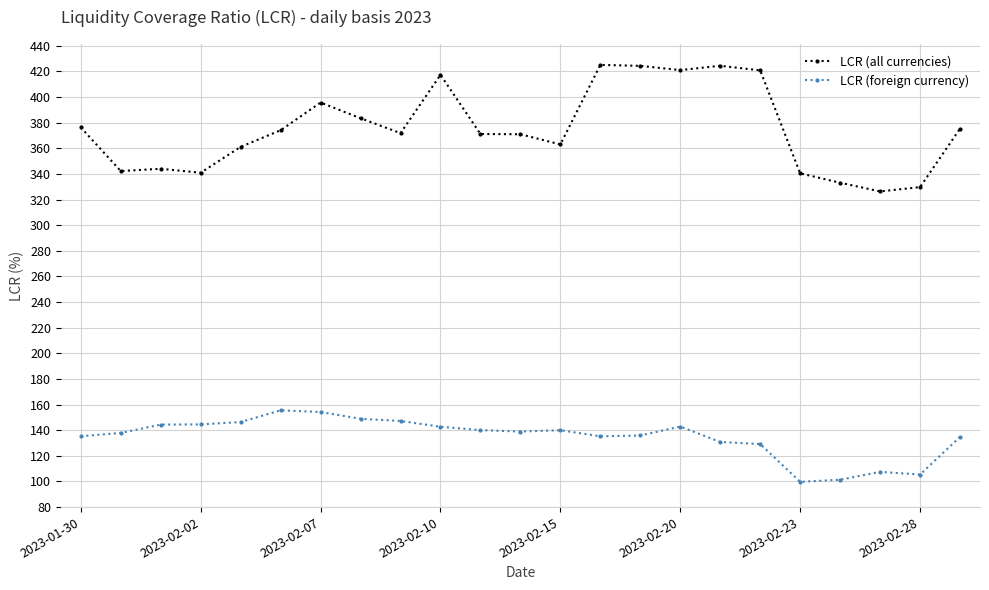

Which series has the largest total across all categories?

LCR (all currencies)